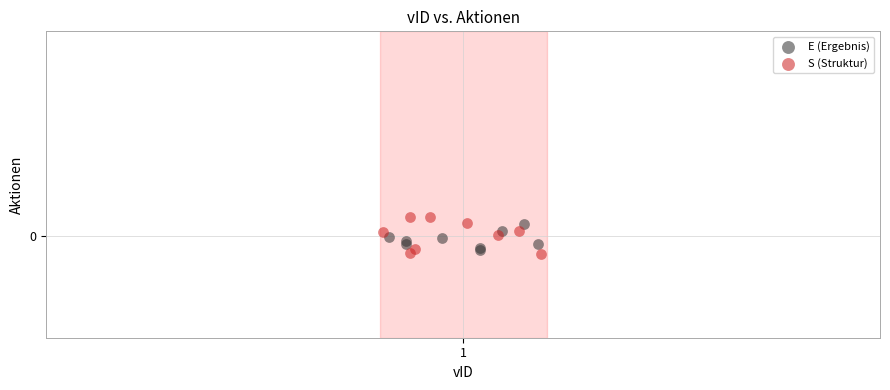

What are all the series names shown in the legend?

E (Ergebnis), S (Struktur)